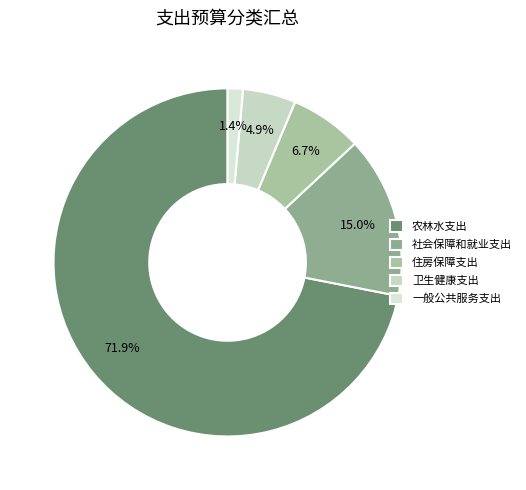

What percentage is the 住房保障支出 slice, to the nearest percent?

7%